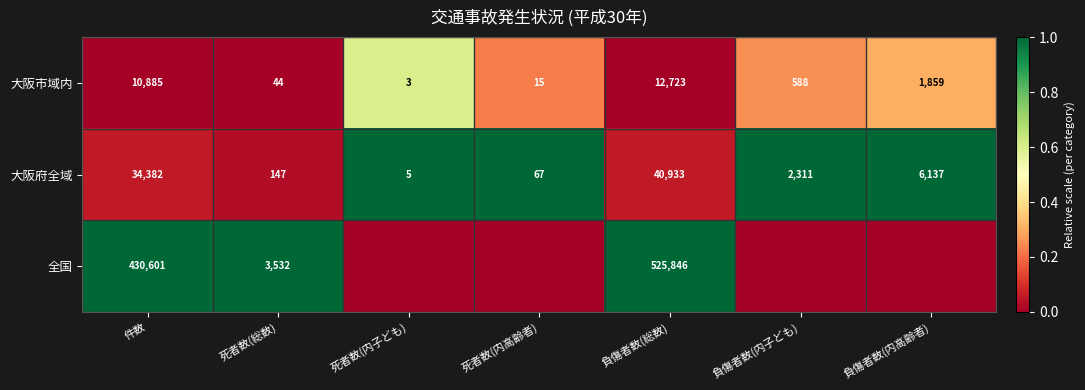

What is the difference between the second highest and minimum values in the 大阪府全域 series?

34377